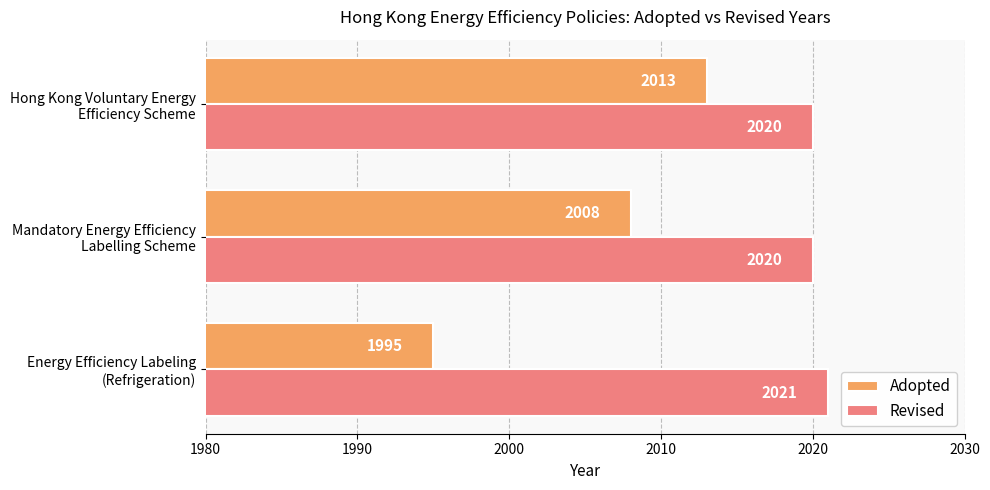

What is the sum of all Revised values?

6061